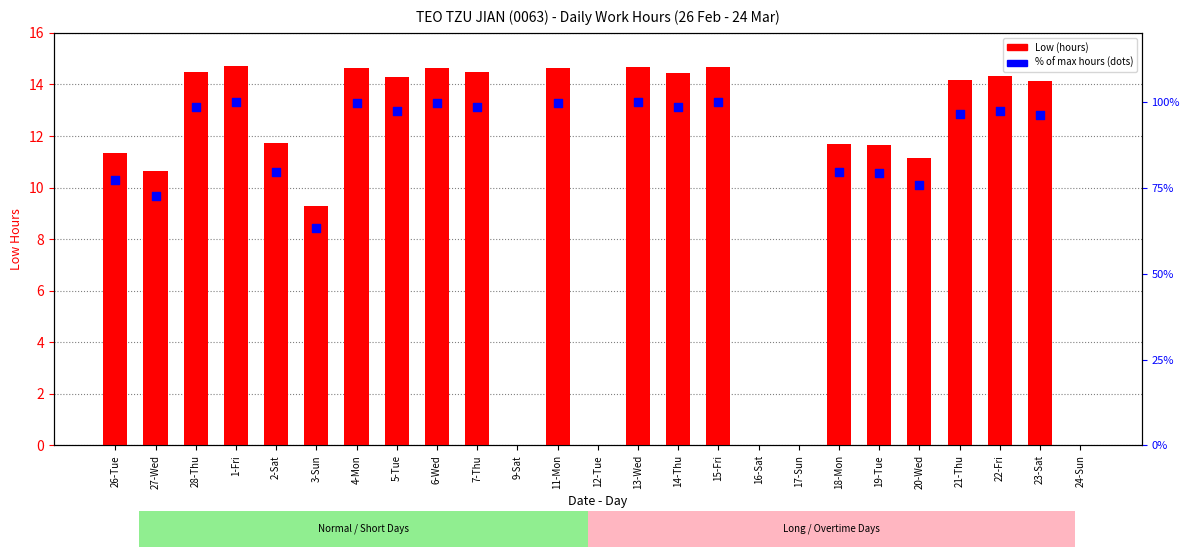

At how many categories does at least one series exceed 12?

13